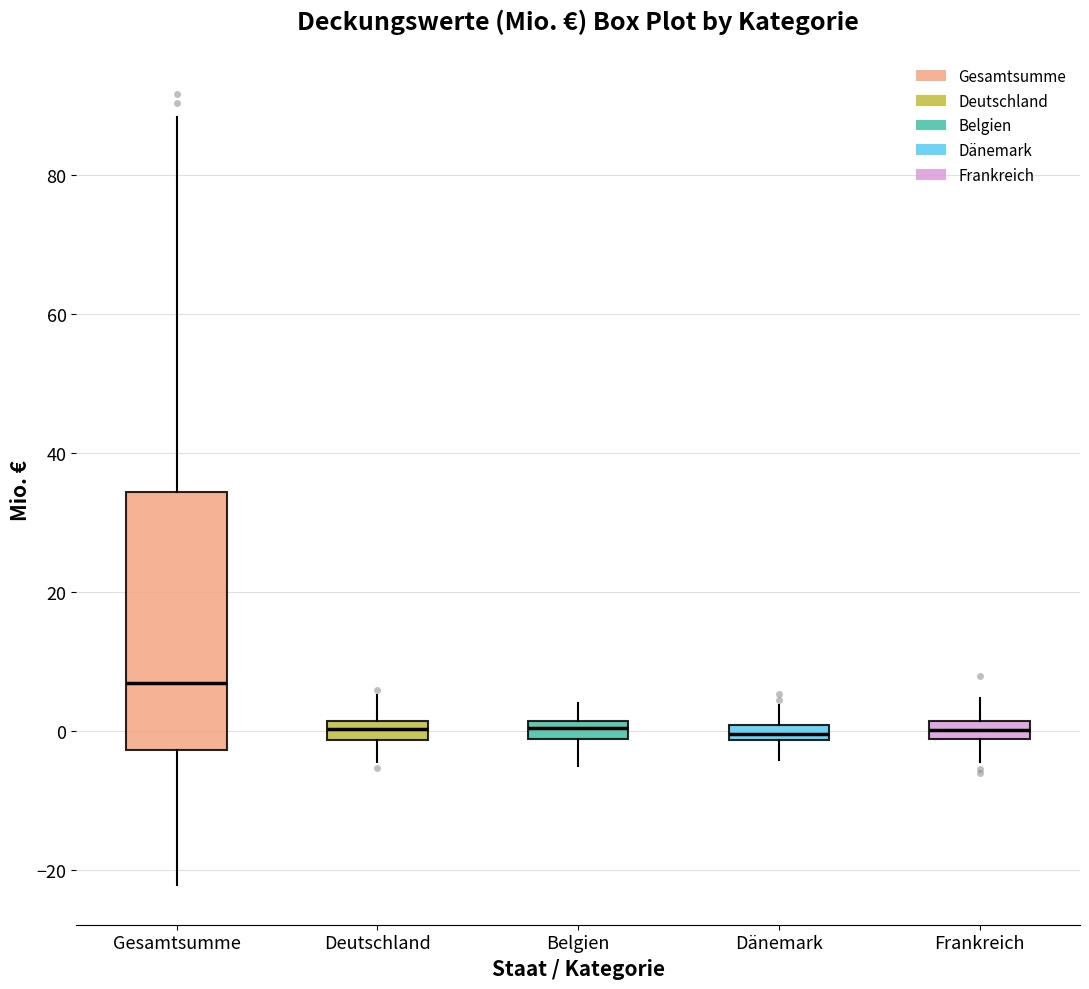

Which box has the highest median line?

Gesamtsumme